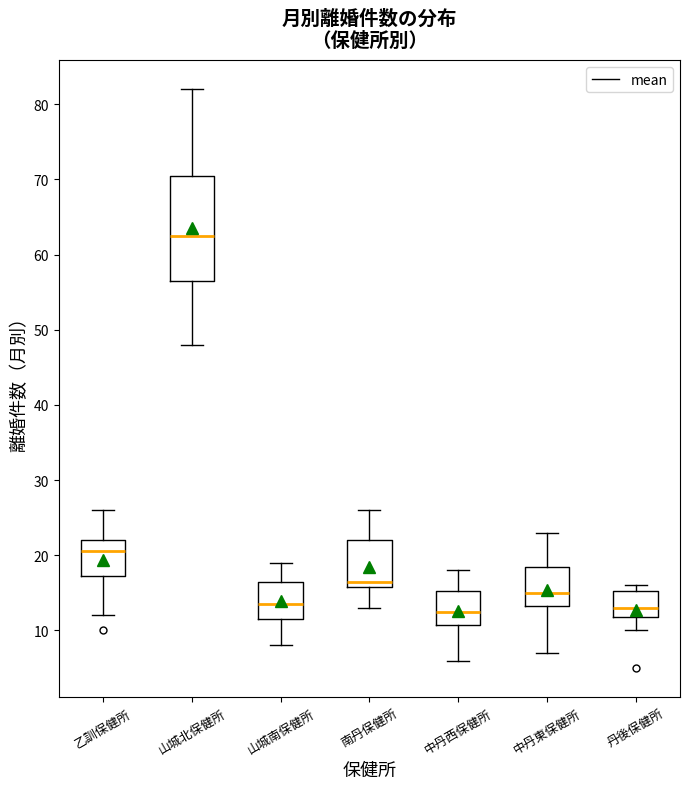

Which box is the tallest, from its lower edge to its upper edge?

山城北保健所